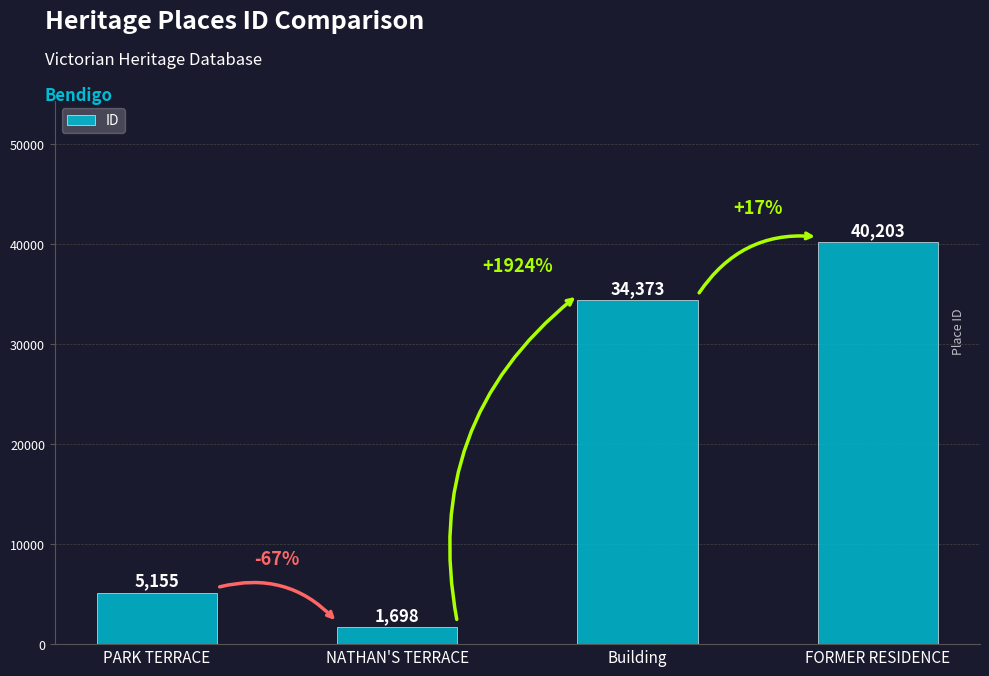

Read the value at PARK TERRACE, to the nearest 50.

5150